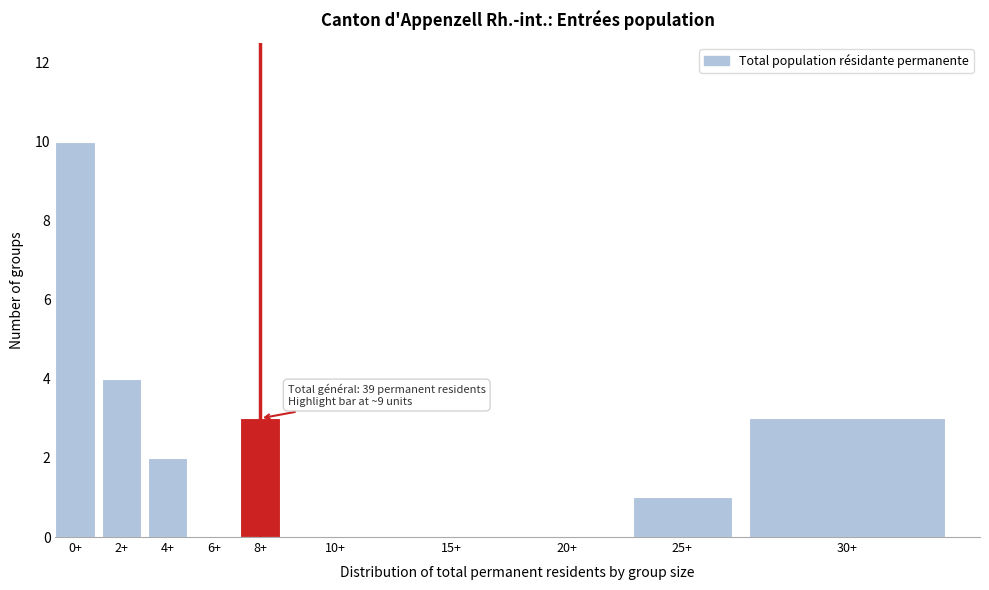

Reading right to left, extract all data points from this chart.

30+=3	25+=1	20+=0	15+=0	10+=0	8+=3	6+=0	4+=2	2+=4	0+=10